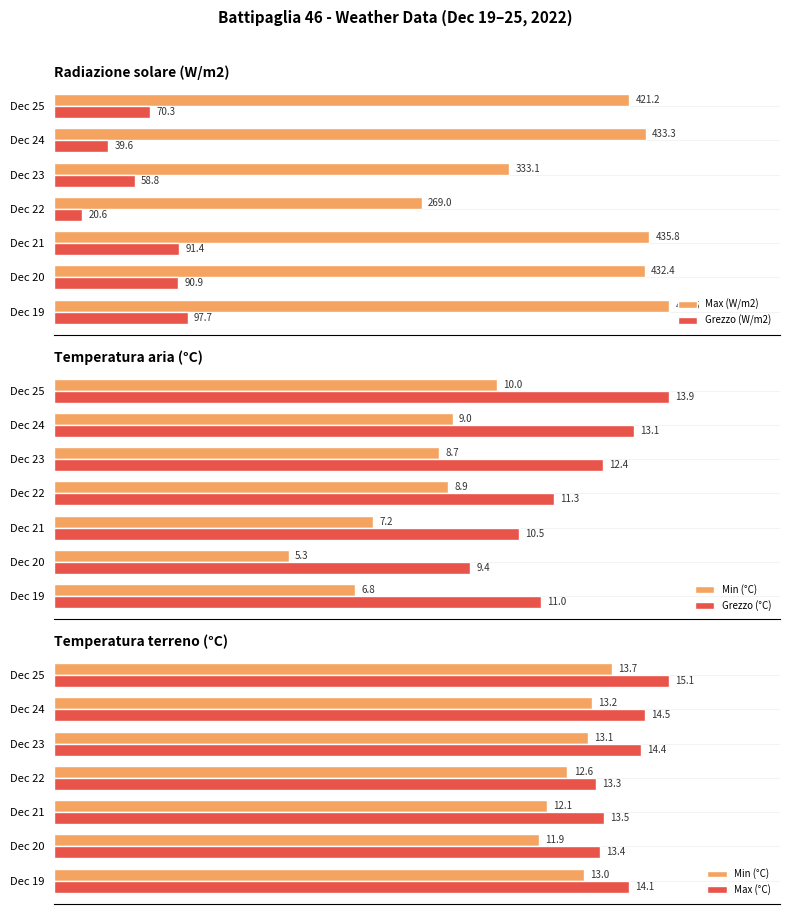

Rank the series by their maximum value, from lowest to highest.

Temperatura aria - Min (°C), Temperatura terreno - Min (°C), Temperatura aria - Grezzo (°C), Temperatura terreno - Max (°C), Radiazione solare - Grezzo (W/m2), Radiazione solare - Max (W/m2)